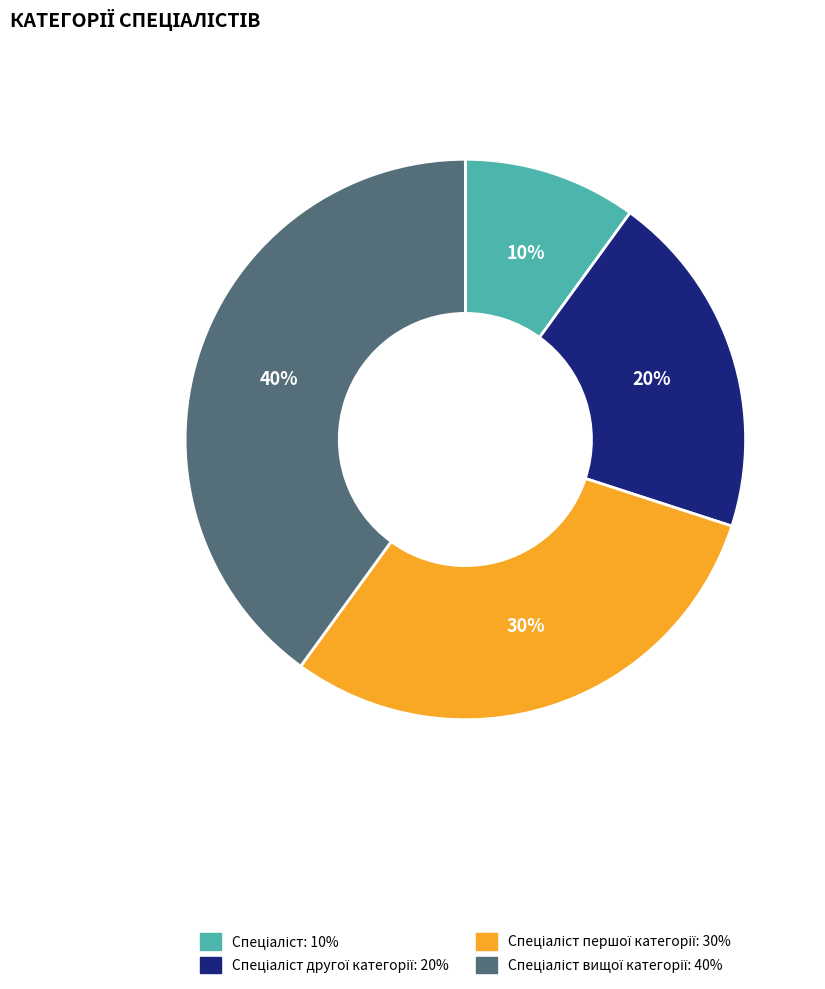

Is there a majority slice in this chart?

No